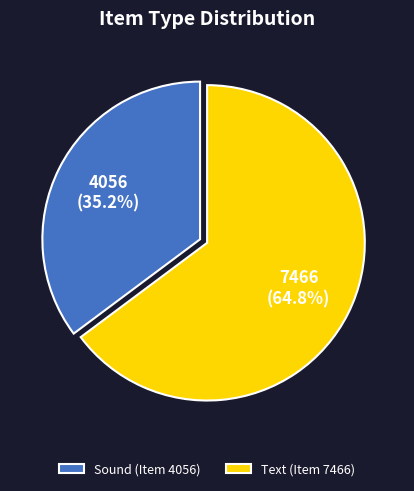

What percentage is NOT represented by Text (Item 7466)?

35.2%